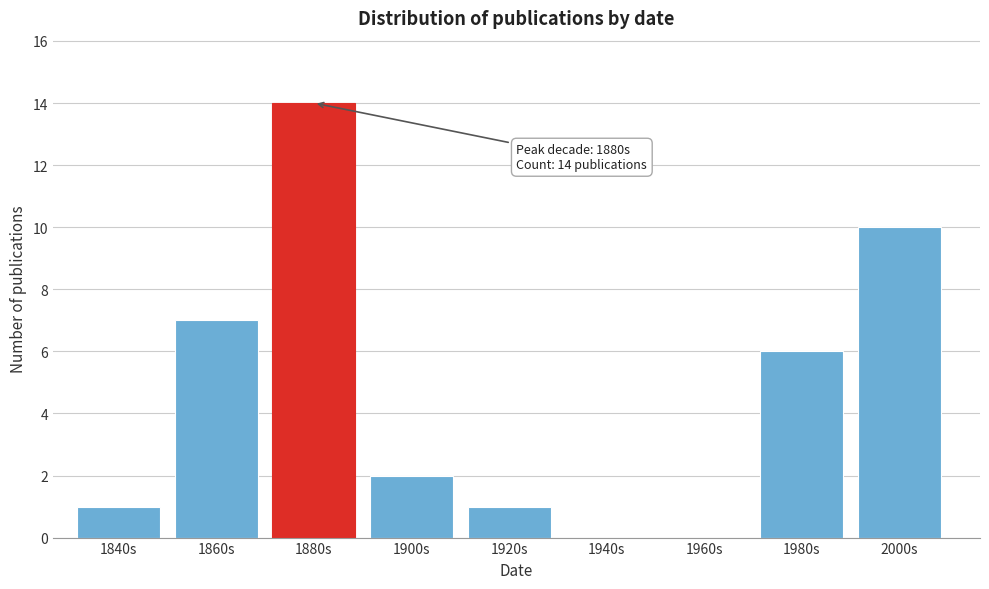

Reading left to right, what are all the values shown in this chart?

1840s=1	1860s=7	1880s=14	1900s=2	1920s=1	1940s=0	1960s=0	1980s=6	2000s=10